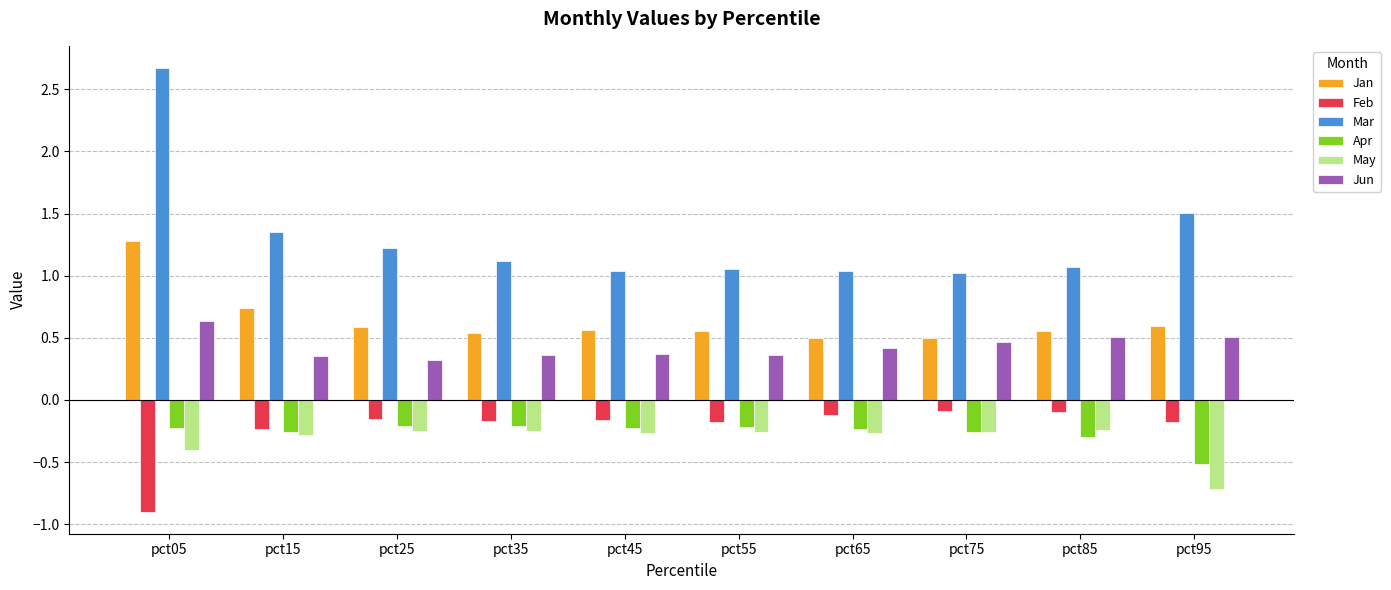

Rank the series at pct65 from highest to lowest value.

Mar, Jan, Jun, Feb, Apr, May